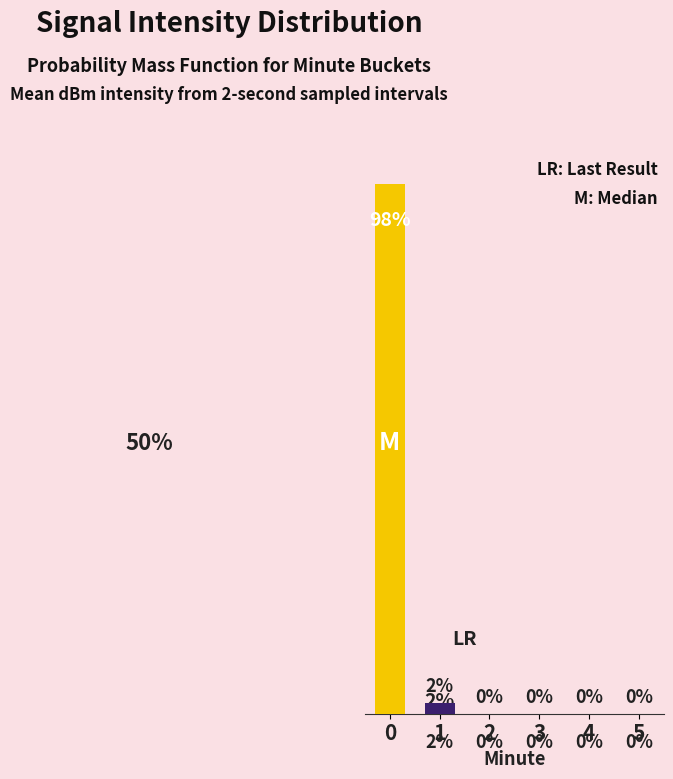

What is the value of the Mean Intensity (dBm) bar at the 2nd from the left?

2